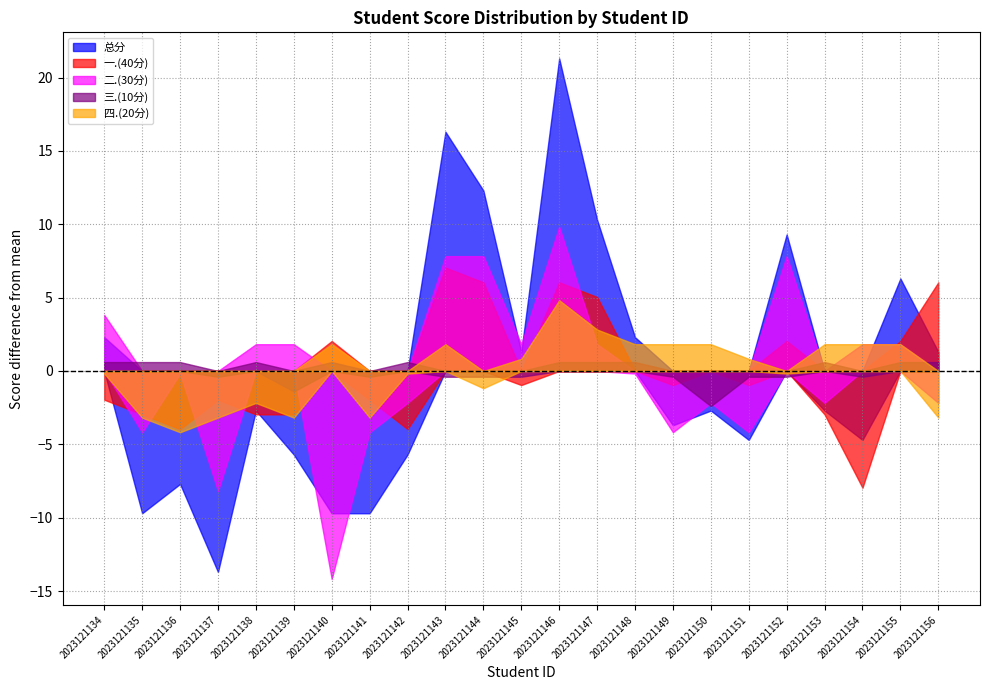

At which category does 总分 reach its first local valley?

2023121135